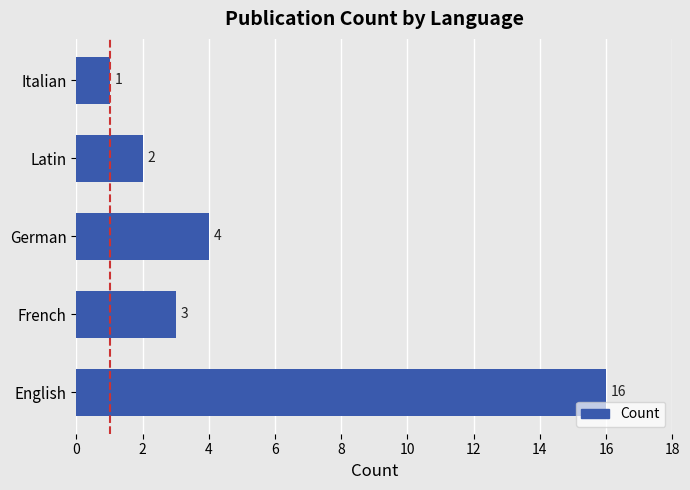

Rank the categories by value from highest to lowest.

English, German, French, Latin, Italian